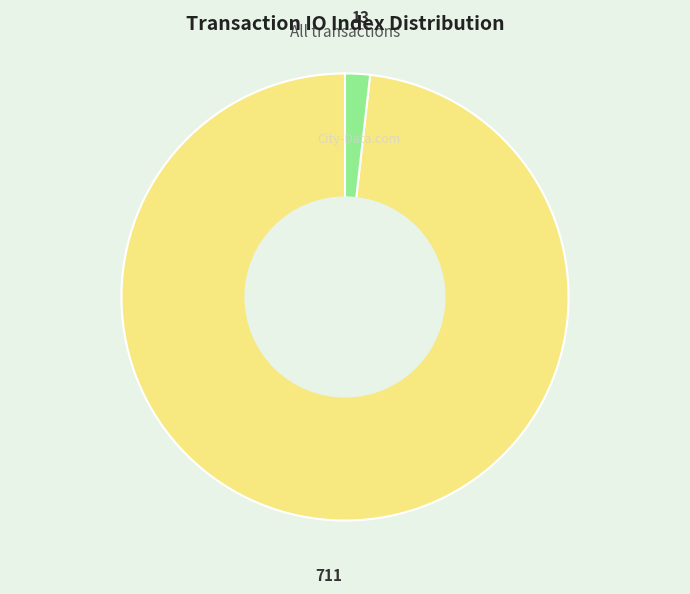

Between 13 and 711, which is larger?

711